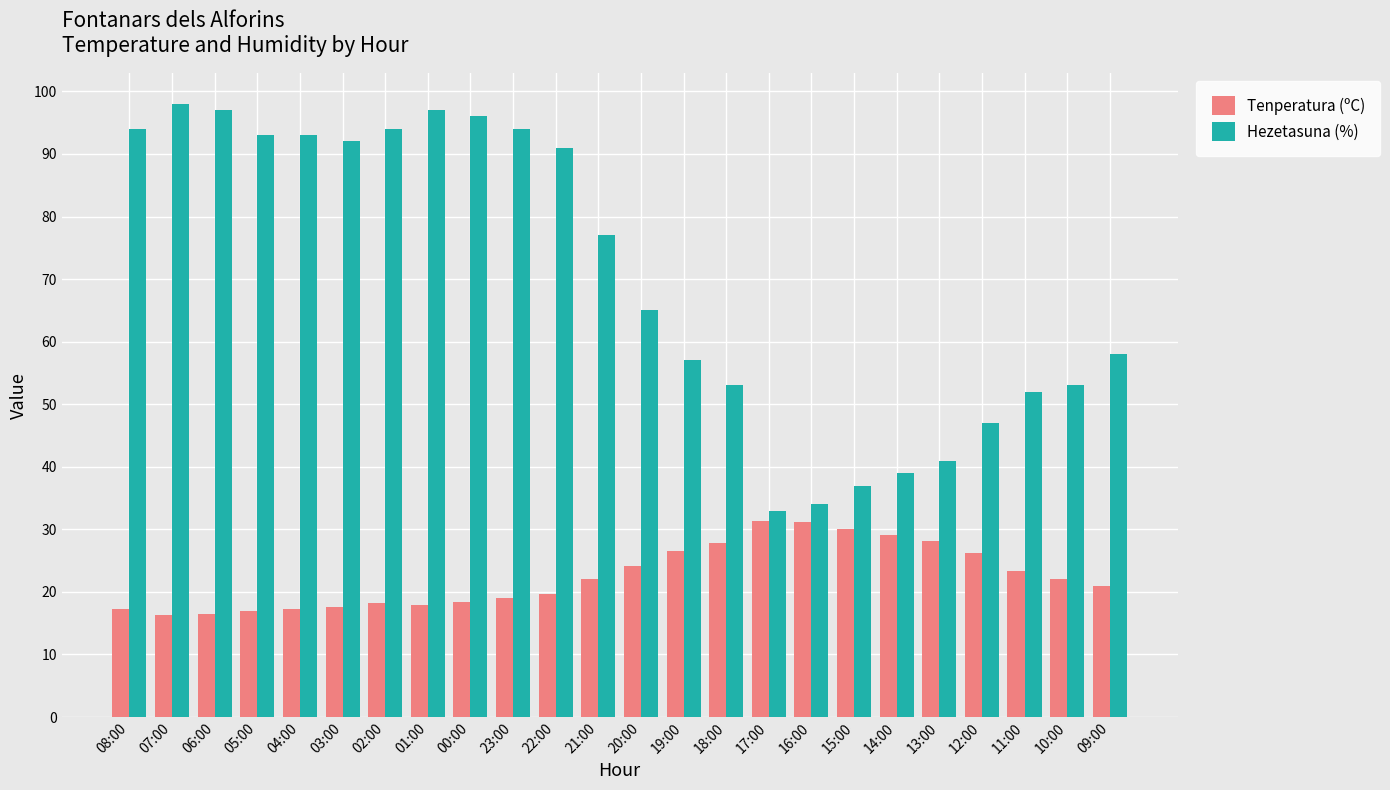

Is it true that Hezetasuna (%) equals 11.3 at 18:00?

False